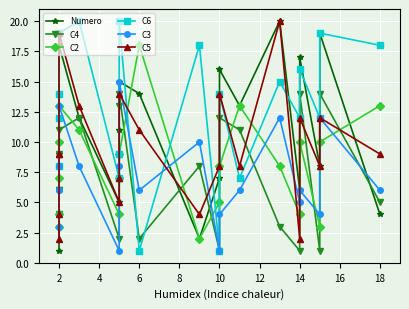

The C4 series shows 12 at 10. True or false?

True